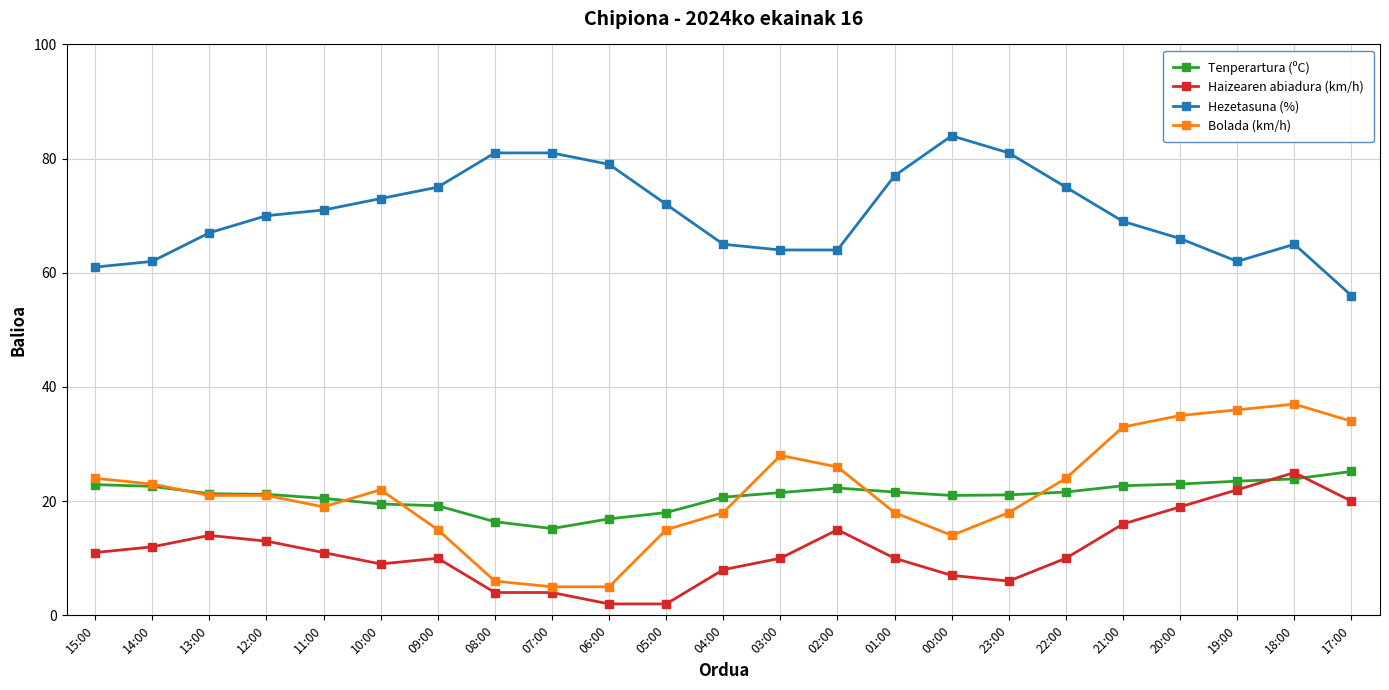

What is the minimum value for Tenperartura (ºC)?

15.2